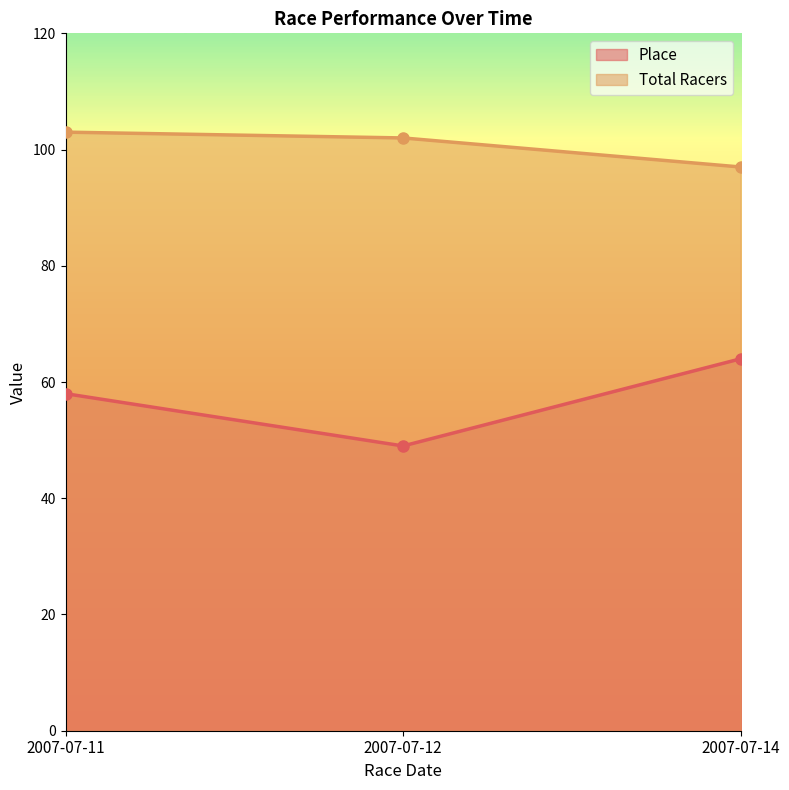

What is the value of the Total Racers point at the 3rd from the left?

97